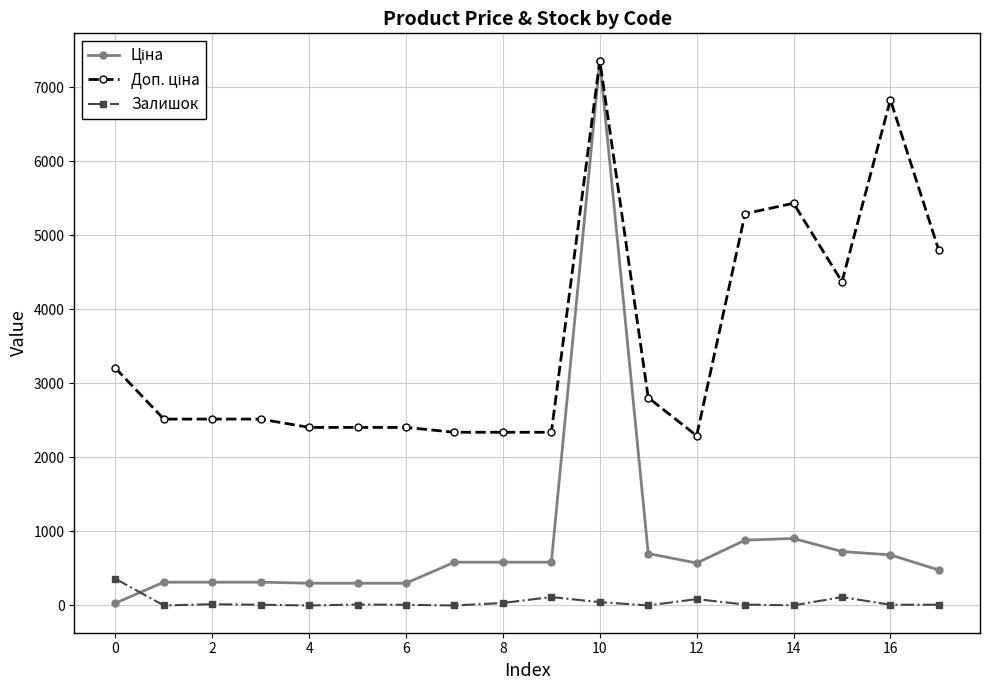

True or false: Залишок has more than 1 interior local peaks.

True